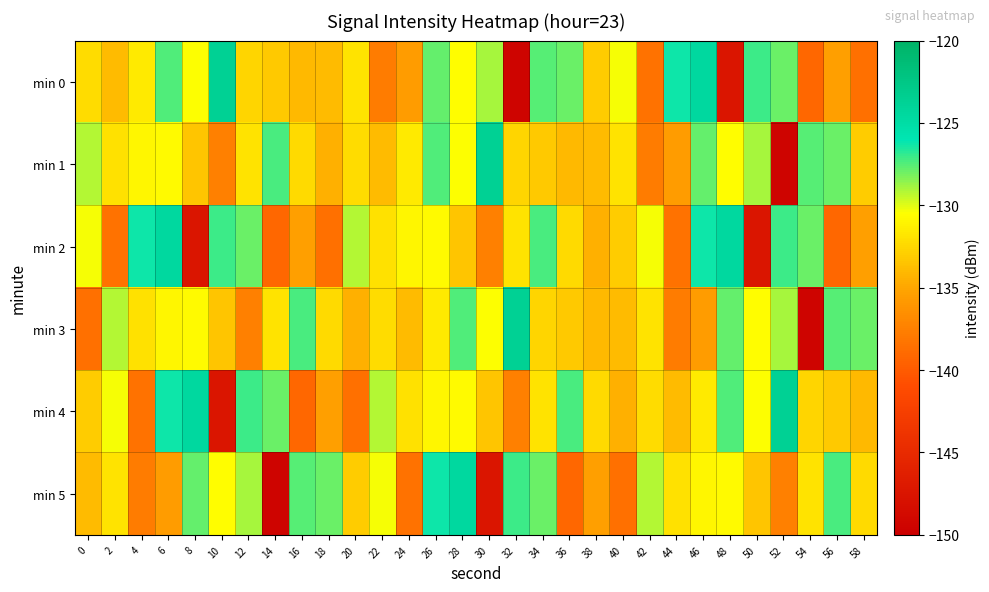

What is the difference between the highest and lowest values at 40?

8.2